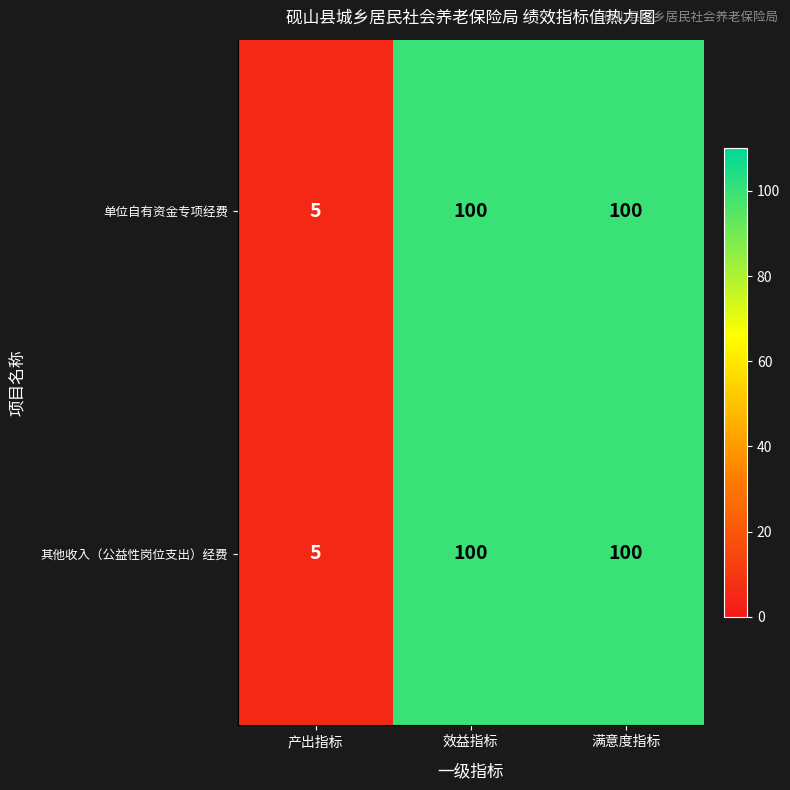

True or false: 单位自有资金专项经费 has a value of 131 at 效益指标.

False